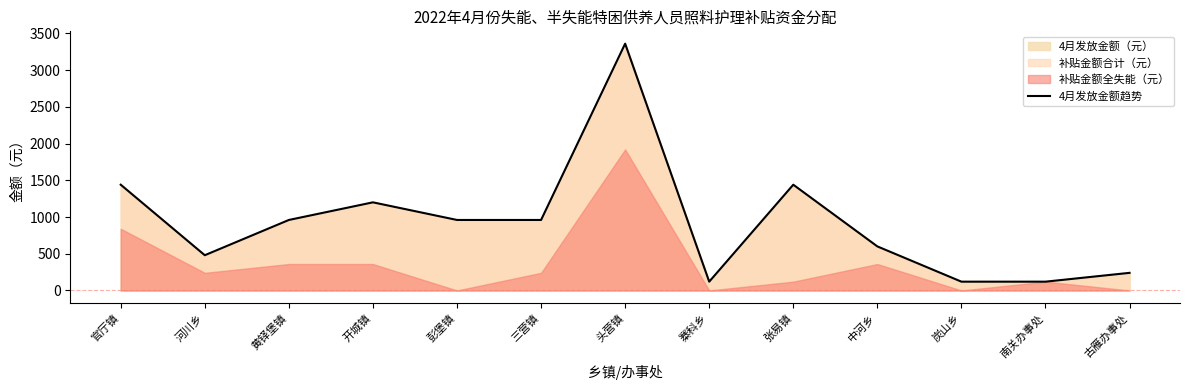

What is the label of the 10th point from the right?

开城镇